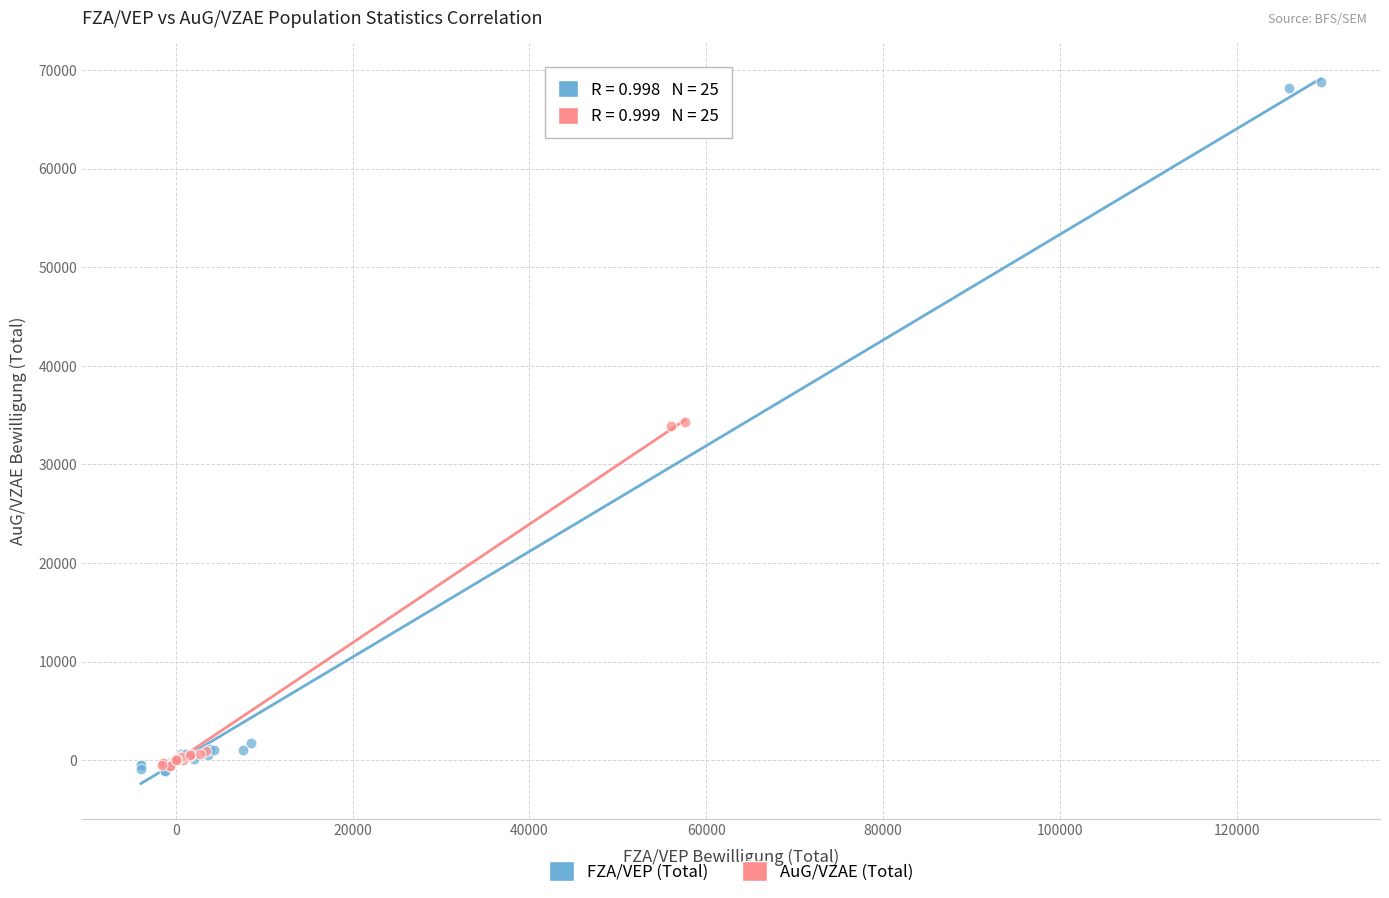

Which series has the largest Y range (max minus min)?

FZA/VEP (Total)